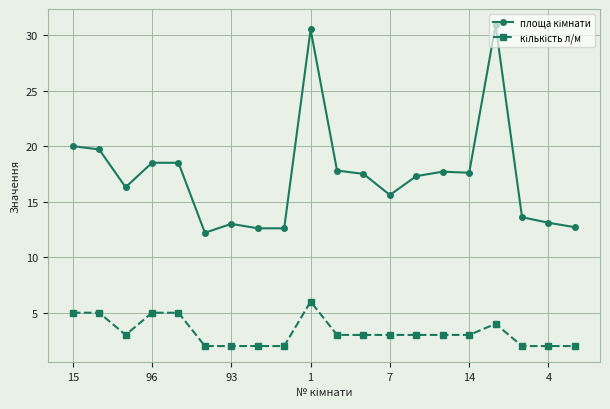

What is the smallest value displayed?

2.0